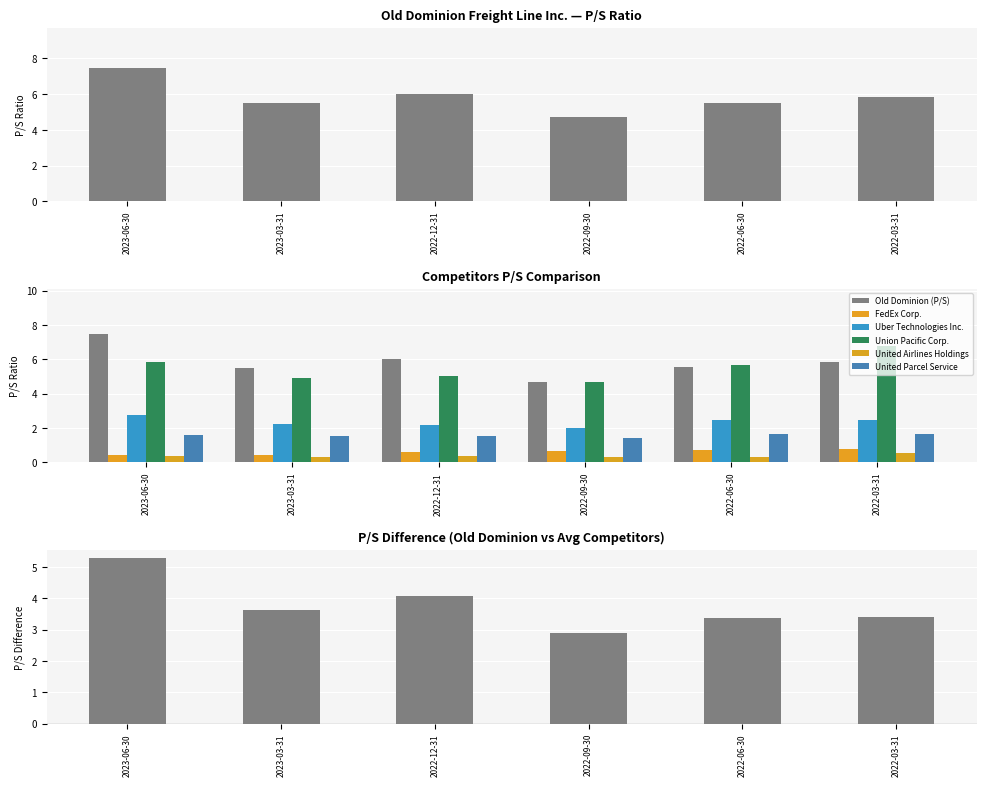

At which category is the sum across all series the highest?

2023-06-30